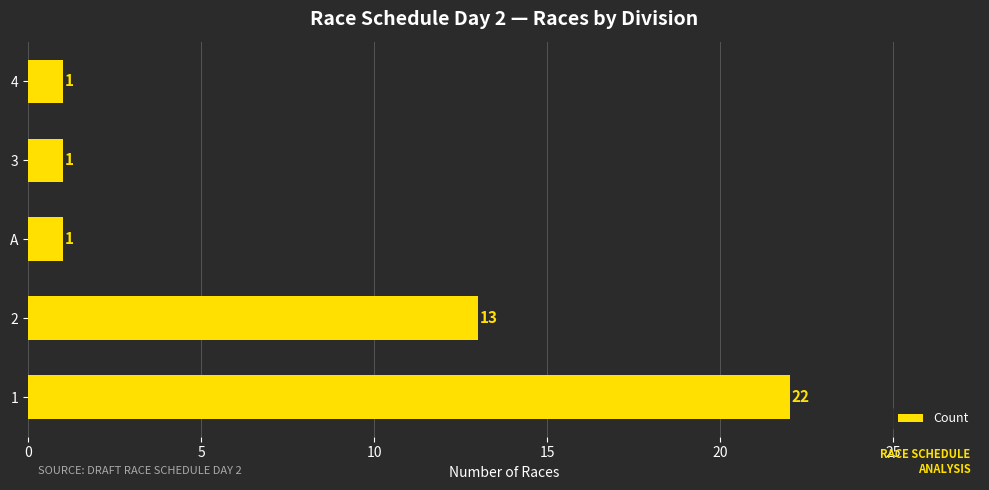

The value at 4 is 0. True or false?

False